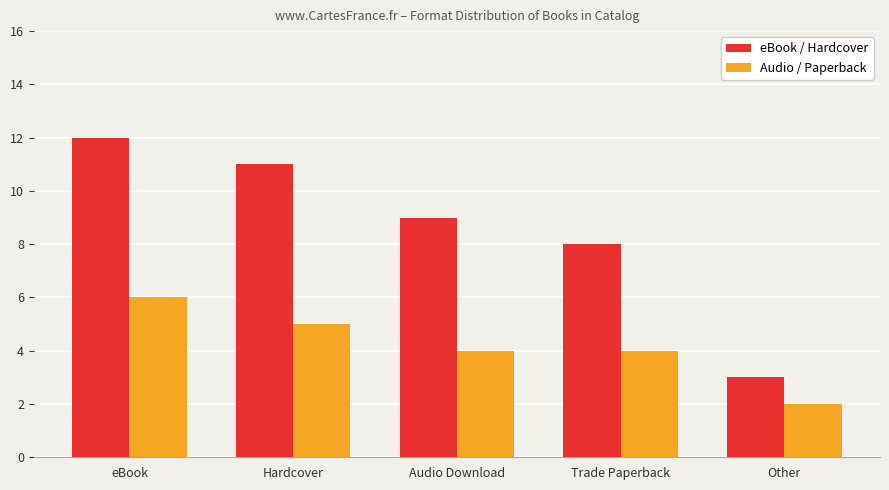

Reading left to right, list all the values displayed in this chart.

eBook / Hardcover: 12	11	9	8	3
Audio / Paperback: 6	5	4	4	2